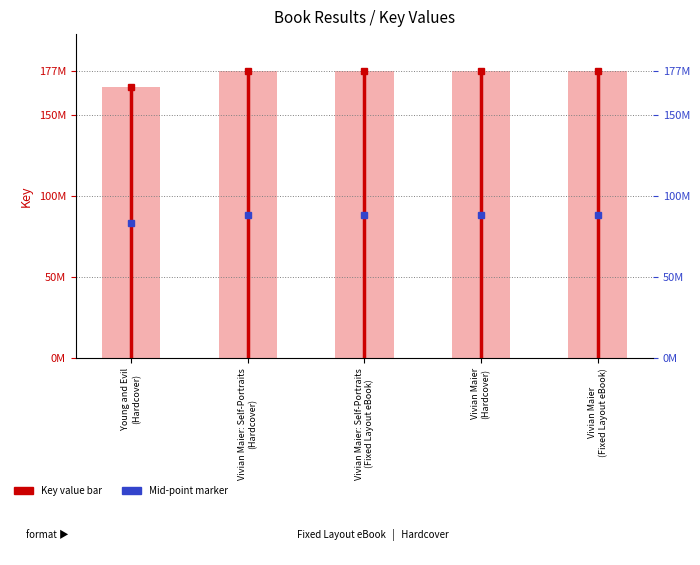

How many distinct data groups are displayed?

1